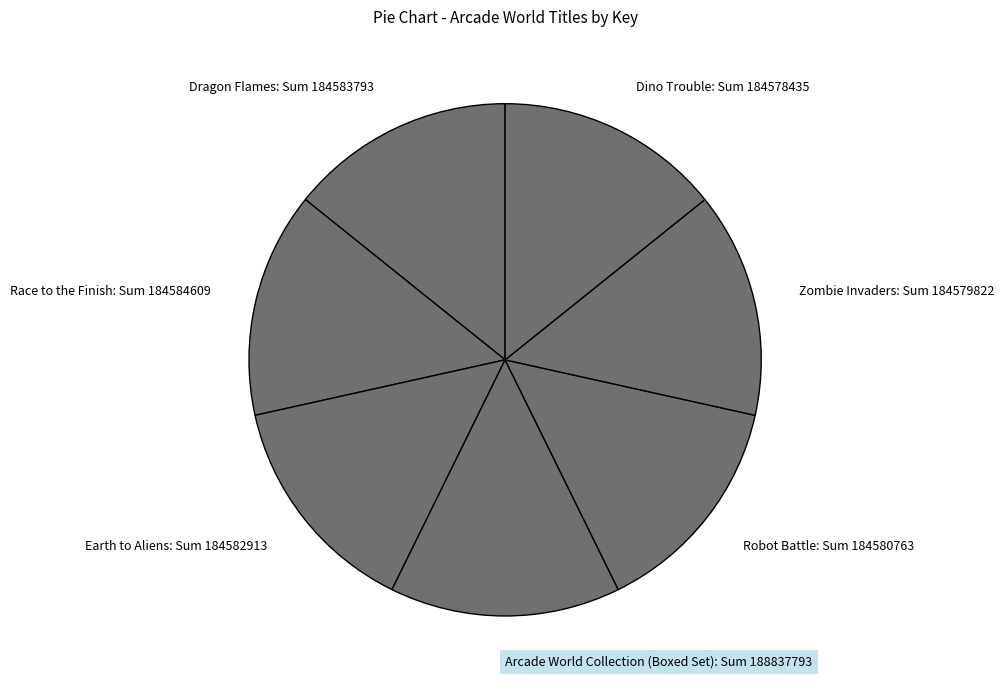

Approximately how many times larger is the value at Dino Trouble: Sum 184578435 compared to Zombie Invaders: Sum 184579822?

1.0